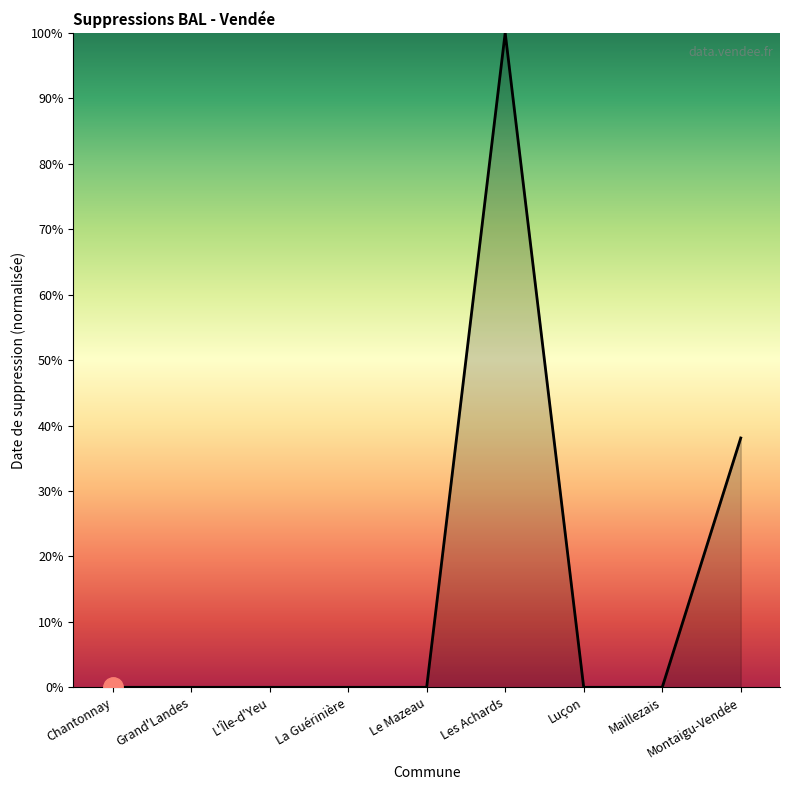

Which has a higher value, L'Île-d'Yeu or Montaigu-Vendée?

Montaigu-Vendée